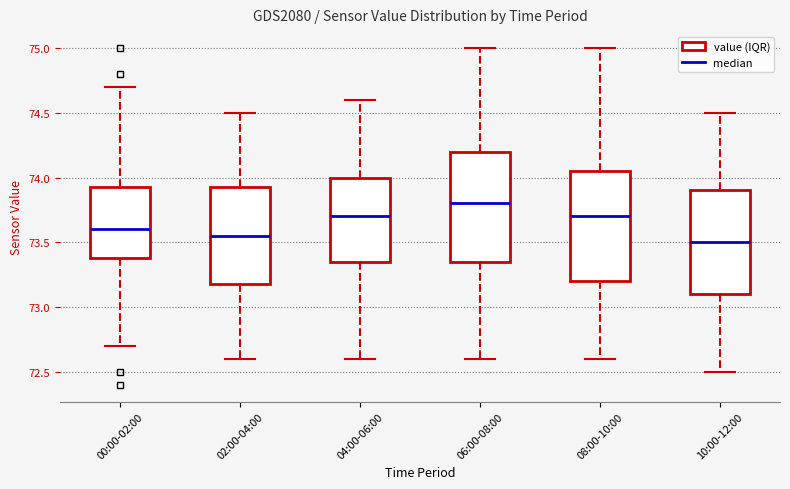

Reading left to right, transcribe this box plot: for each box, give where its median line is, the range the box spans, and where its two whiskers end, as read against the y-axis. The values are not printed on the chart, so give them approximately, as read against the axis.

00:00-02:00: median 73.60, box 73.40 to 73.95, whiskers 72.70 to 74.70
02:00-04:00: median 73.55, box 73.20 to 73.95, whiskers 72.60 to 74.50
04:00-06:00: median 73.70, box 73.35 to 74.00, whiskers 72.60 to 74.60
06:00-08:00: median 73.80, box 73.35 to 74.20, whiskers 72.60 to 75.00
08:00-10:00: median 73.70, box 73.20 to 74.05, whiskers 72.60 to 75.00
10:00-12:00: median 73.50, box 73.10 to 73.90, whiskers 72.50 to 74.50